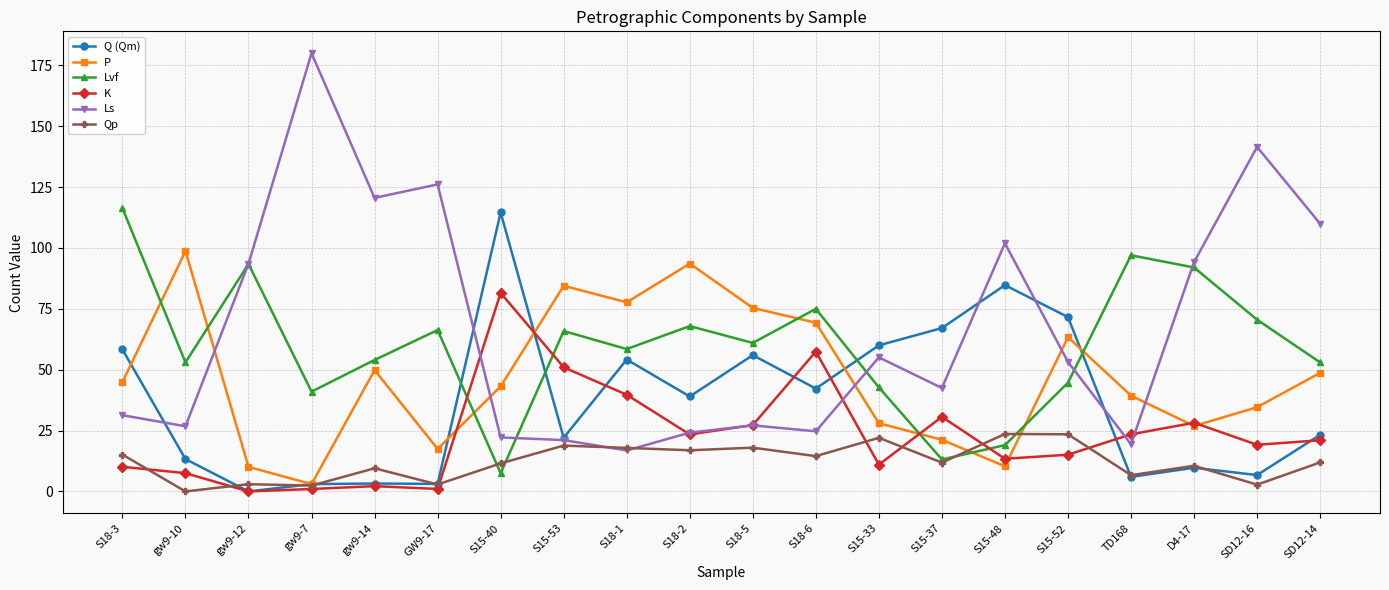

What is the maximum value for Lvf?

116.4